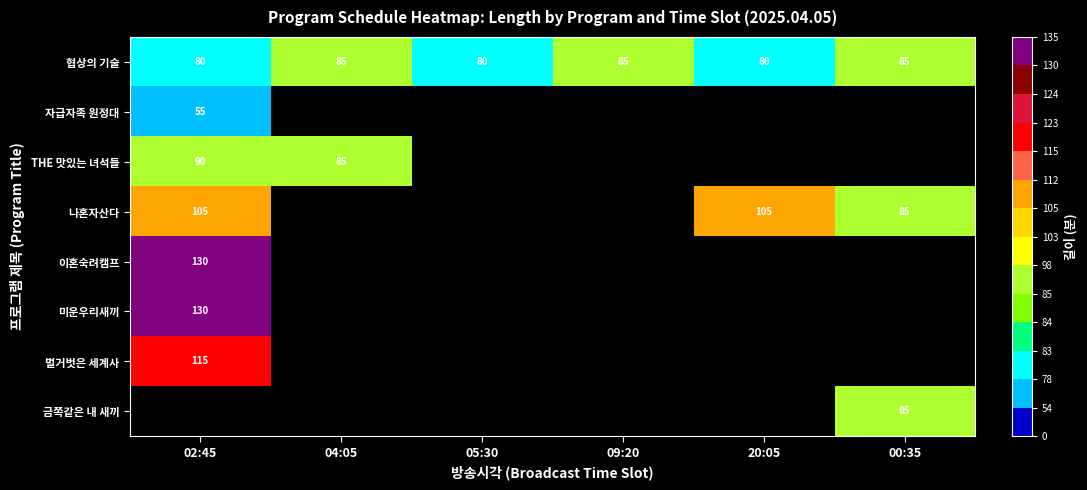

The 금쪽같은 내 새끼 series shows 50 at 00:35. True or false?

False